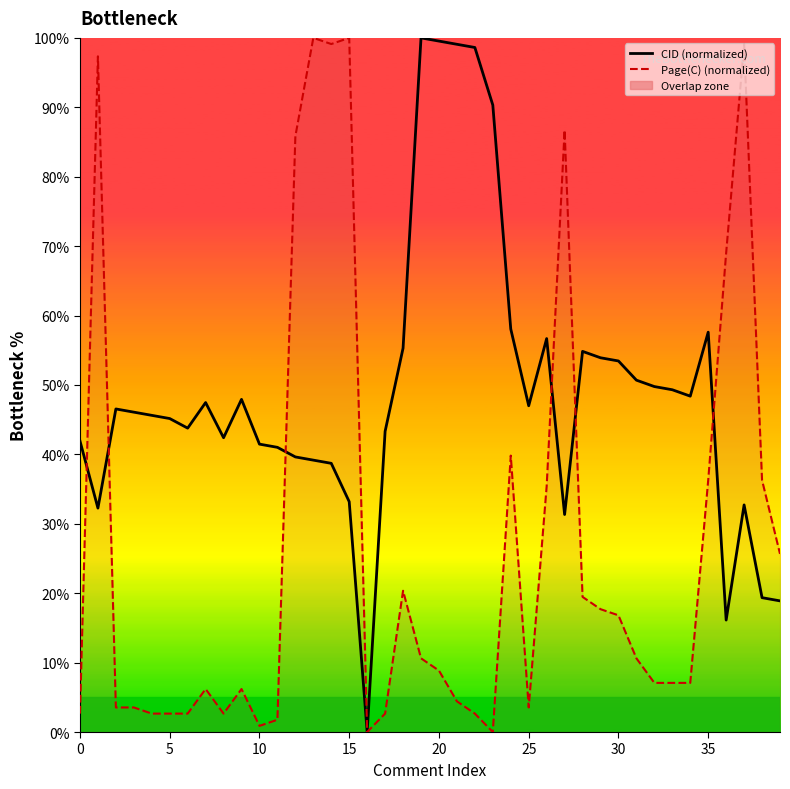

True or false: CID (normalized) has more than 2 interior local peaks.

True